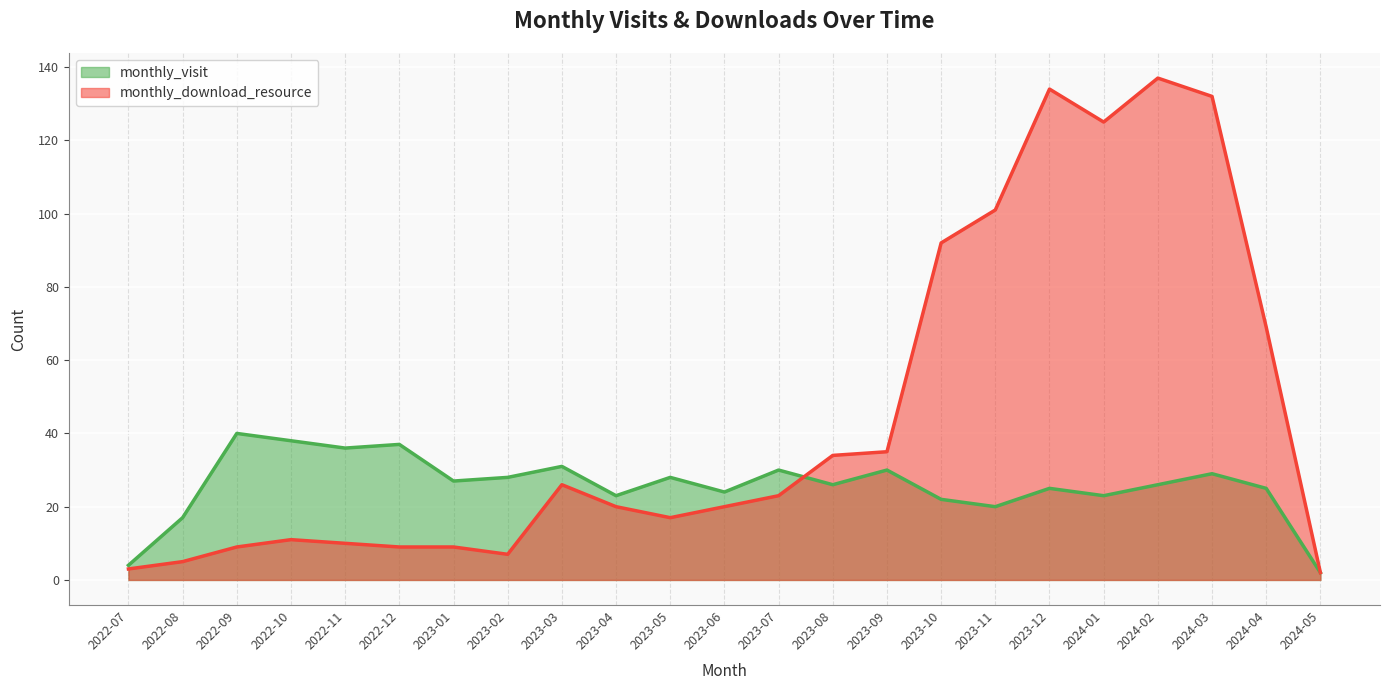

Reading right to left, what are all the values shown in this chart?

monthly_visit: 2024-05=2	2024-04=25	2024-03=29	2024-02=26	2024-01=23	2023-12=25	2023-11=20	2023-10=22	2023-09=30	2023-08=26	2023-07=30	2023-06=24	2023-05=28	2023-04=23	2023-03=31	2023-02=28	2023-01=27	2022-12=37	2022-11=36	2022-10=38	2022-09=40	2022-08=17	2022-07=4
monthly_download_resource: 2024-05=2	2024-04=69	2024-03=132	2024-02=137	2024-01=125	2023-12=134	2023-11=101	2023-10=92	2023-09=35	2023-08=34	2023-07=23	2023-06=20	2023-05=17	2023-04=20	2023-03=26	2023-02=7	2023-01=9	2022-12=9	2022-11=10	2022-10=11	2022-09=9	2022-08=5	2022-07=3